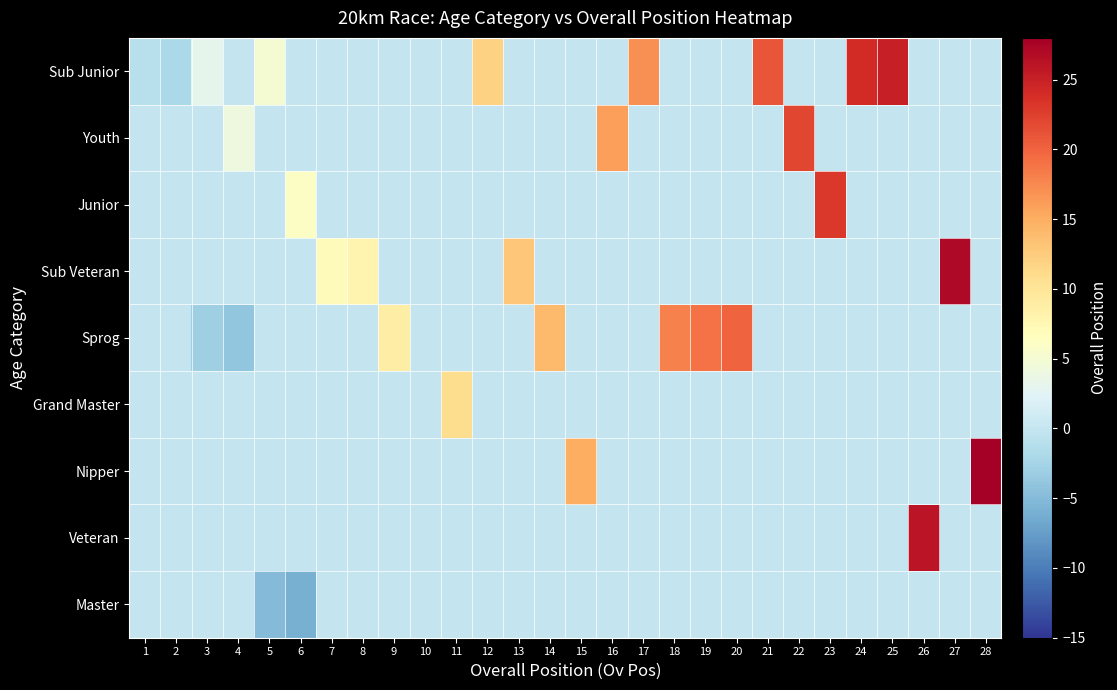

Between 9 and 13, which series saw the biggest shift?

Sub Veteran